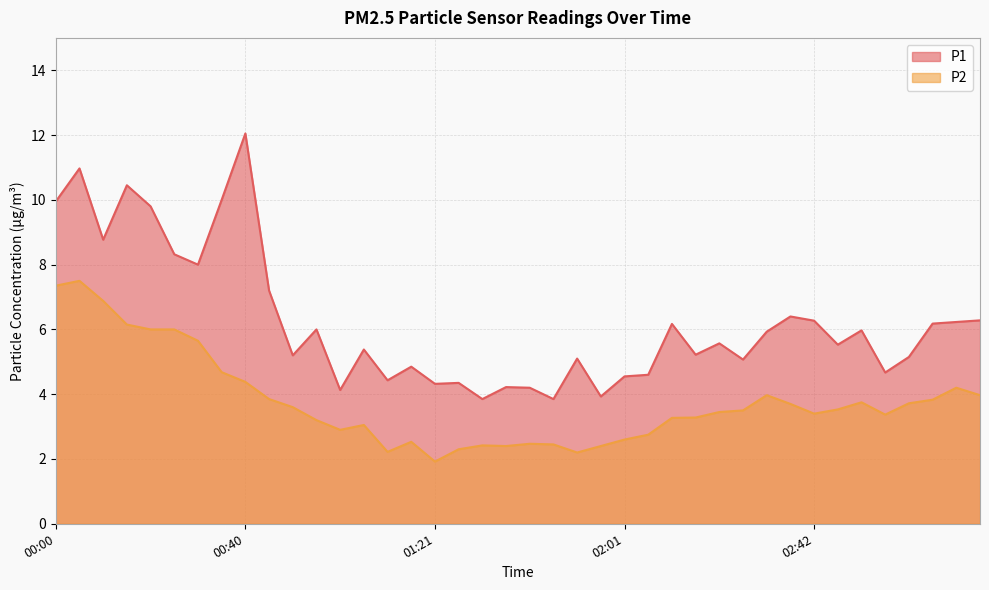

How many lines are shown in the chart?

2